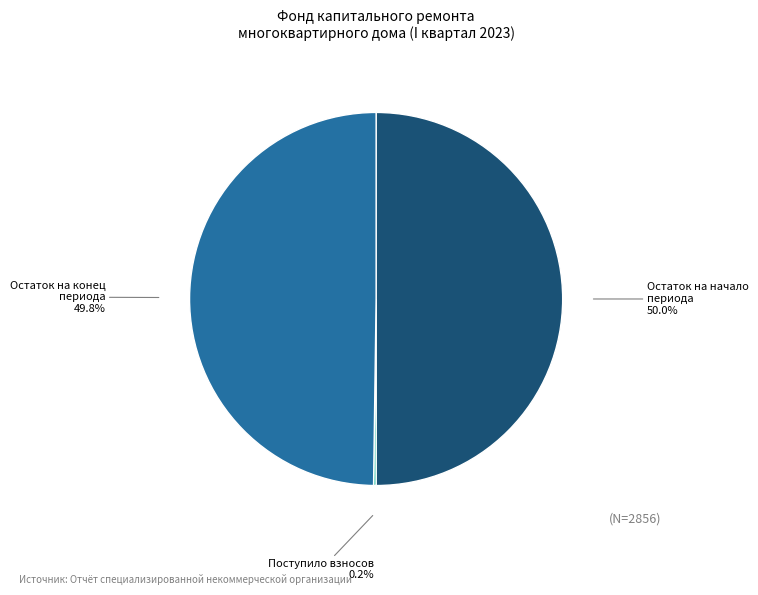

To the nearest percent, what is the average slice percentage?

33%